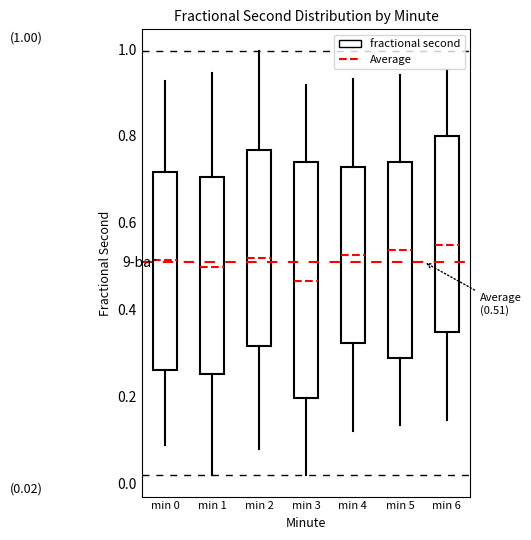

Which box is the tallest, from its lower edge to its upper edge?

min 3